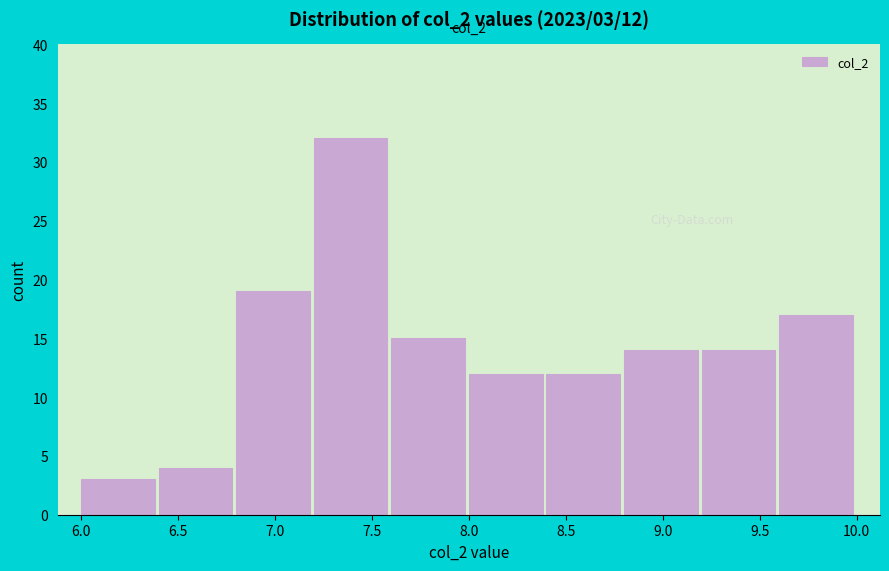

Which range on the x-axis has the tallest bar?

7.2 to 7.6